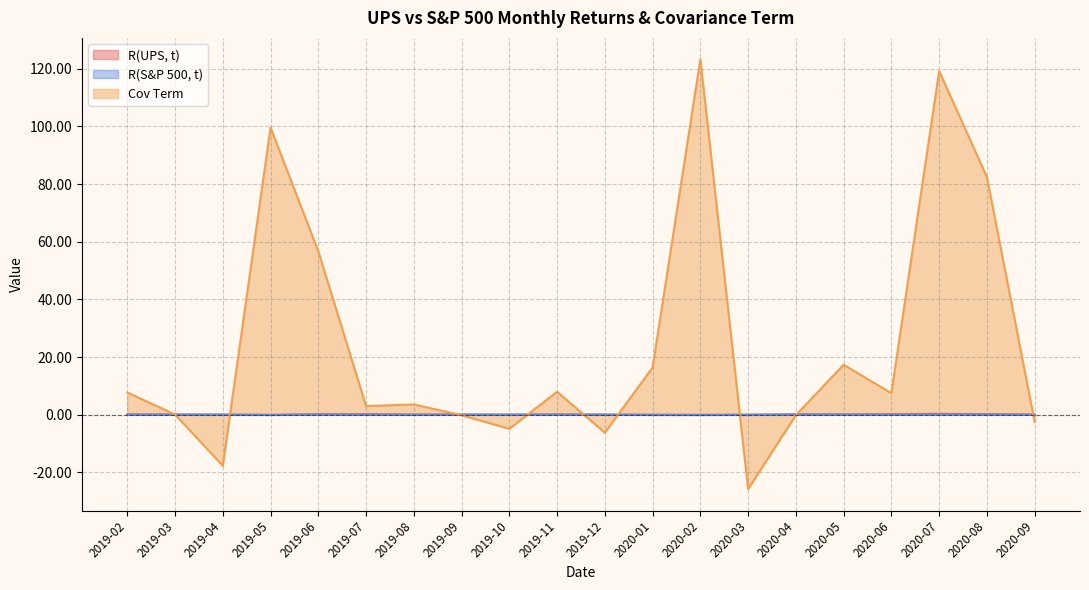

How many values in R(S&P 500, t) are above zero?

14